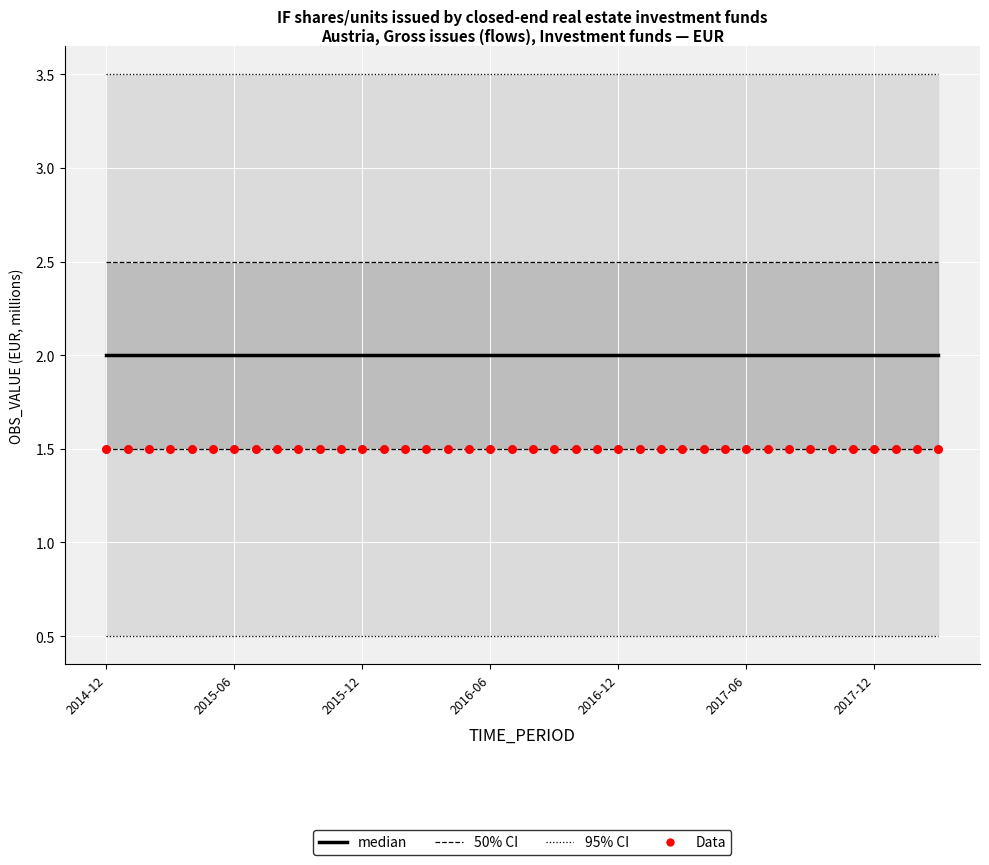

Which series has the largest total across all categories?

95% CI